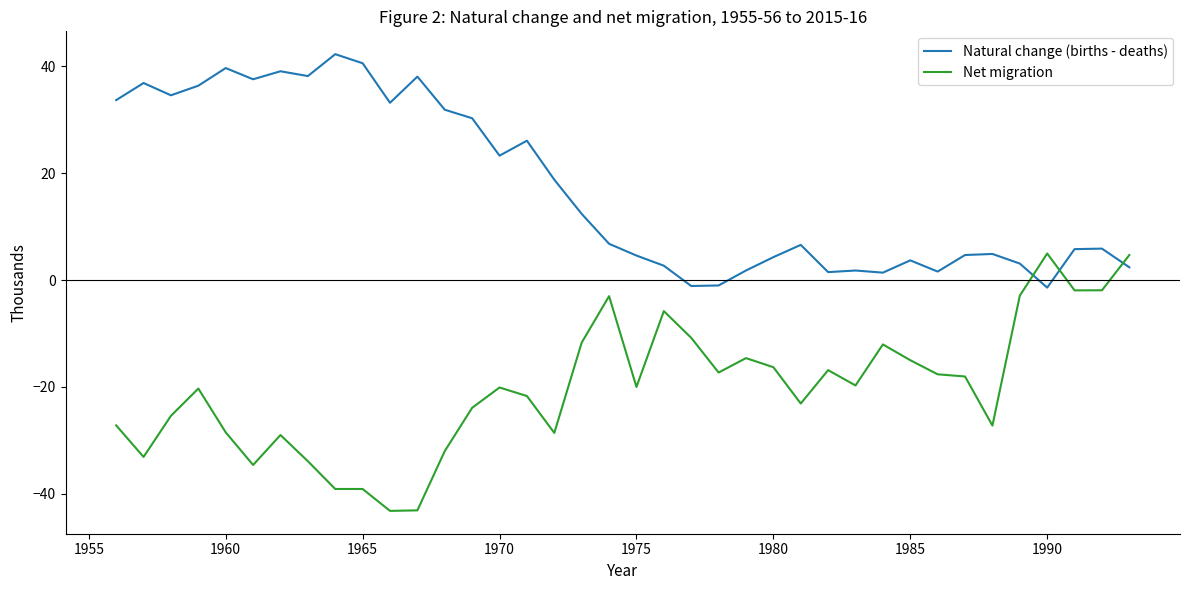

What is the maximum value for Net migration?

5.0